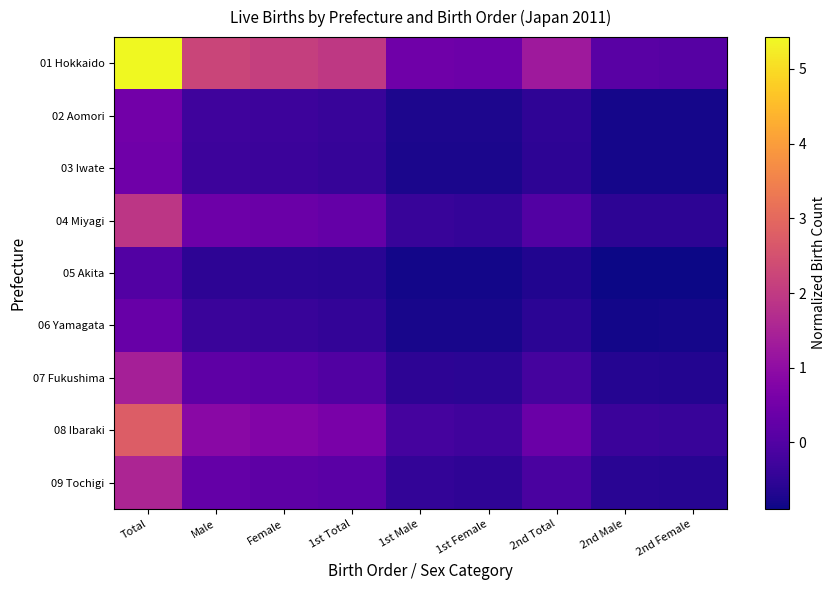

At how many categories does at least one series exceed 3?

1